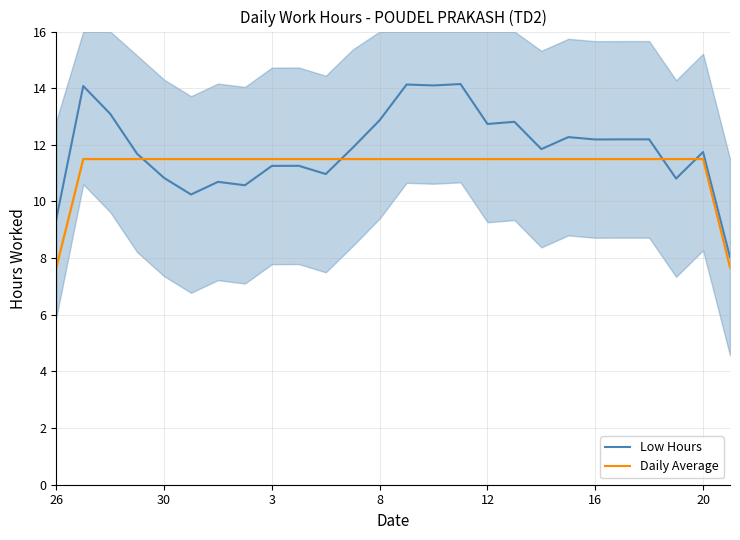

What is the highest value of the Low Hours series?

14.1